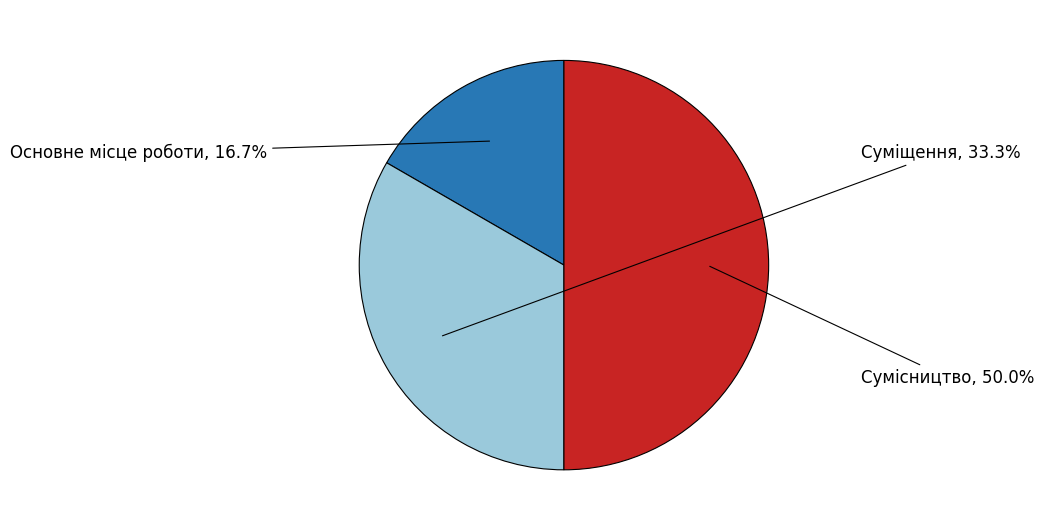

Does Основне місце роботи account for over 50% of the chart?

No